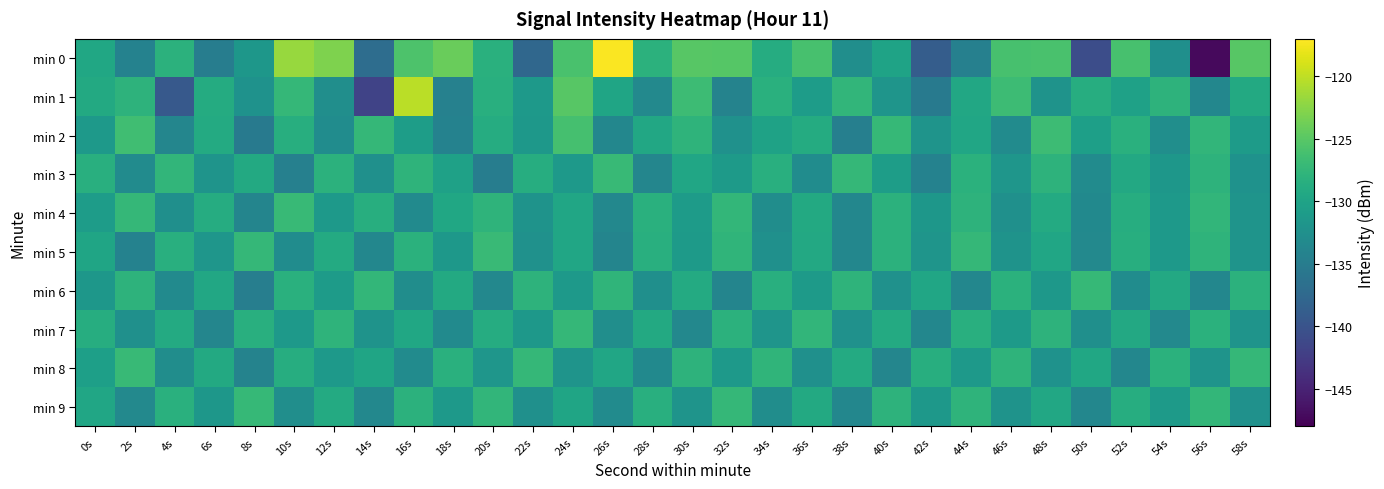

At which category does the chart reach its peak across all series?

26s